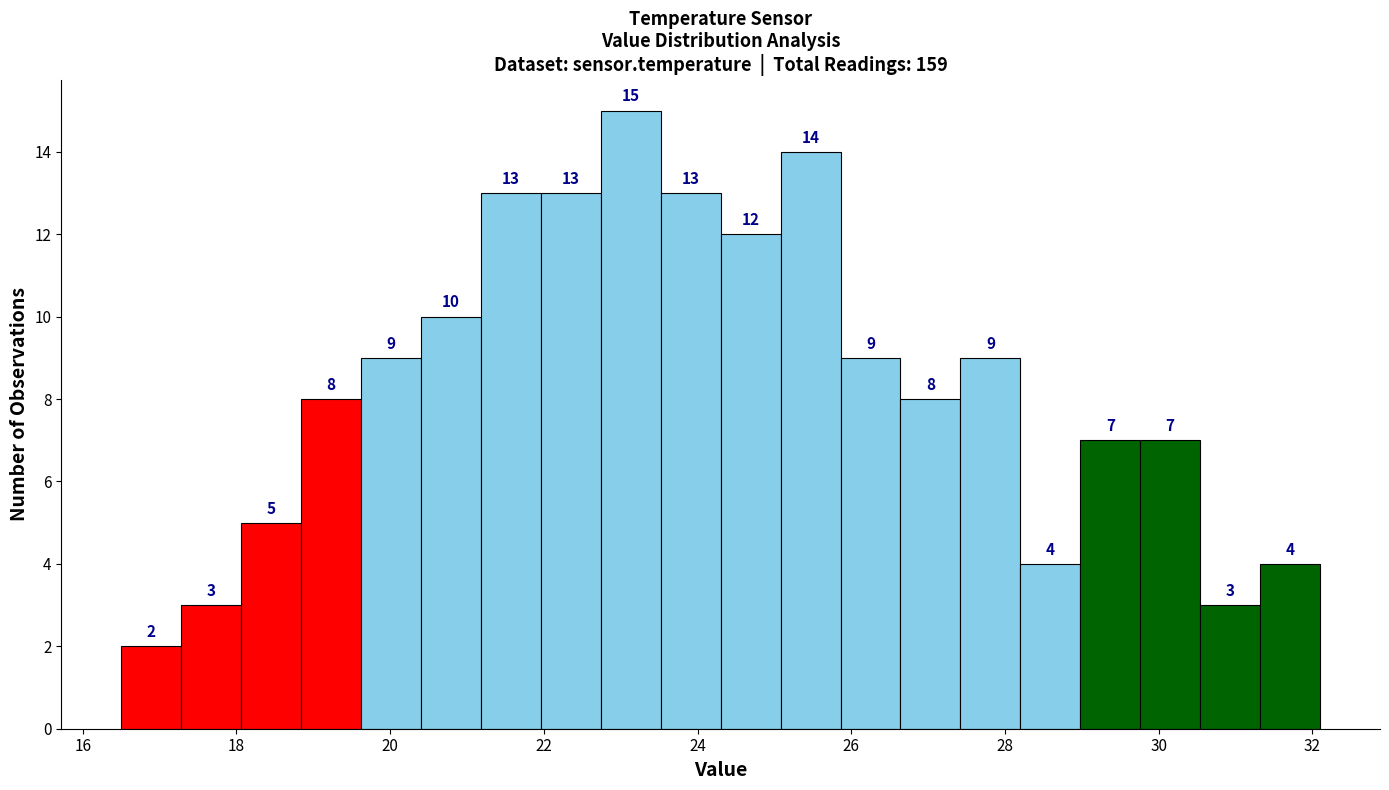

Read against the x-axis, roughly where is the centre of the tallest bar?

23.2